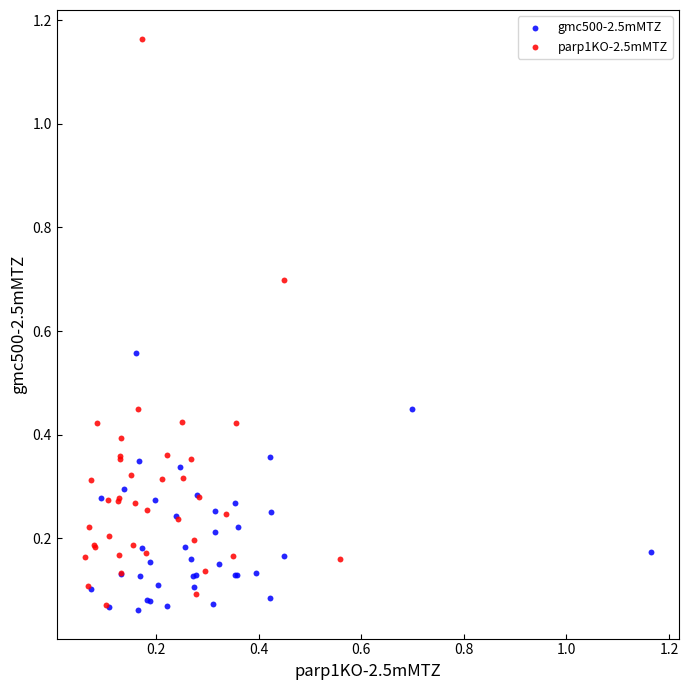

Which series contains the highest Y value?

parp1KO-2.5mMTZ